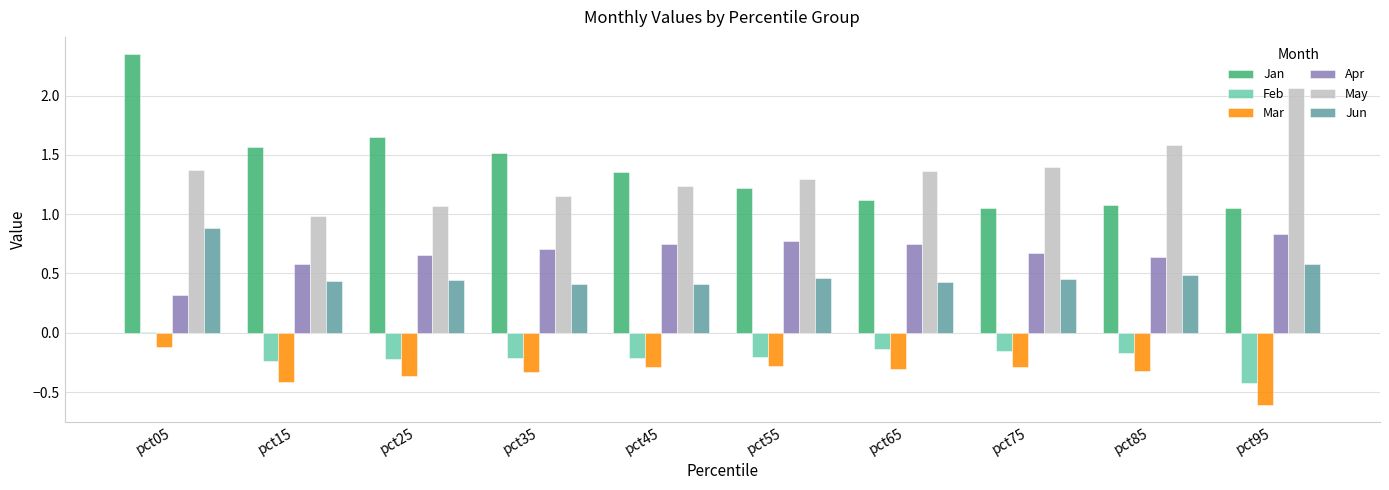

The May series shows 1.8 at pct25. True or false?

False